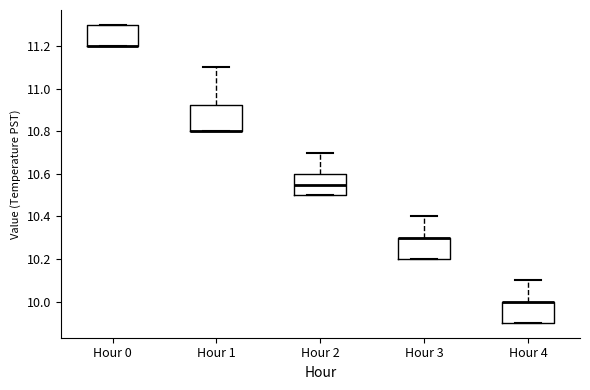

Where does the upper whisker of the box for Hour 2 end on the y-axis? The values are not printed on the chart, so give them approximately, as read against the axis.

10.70